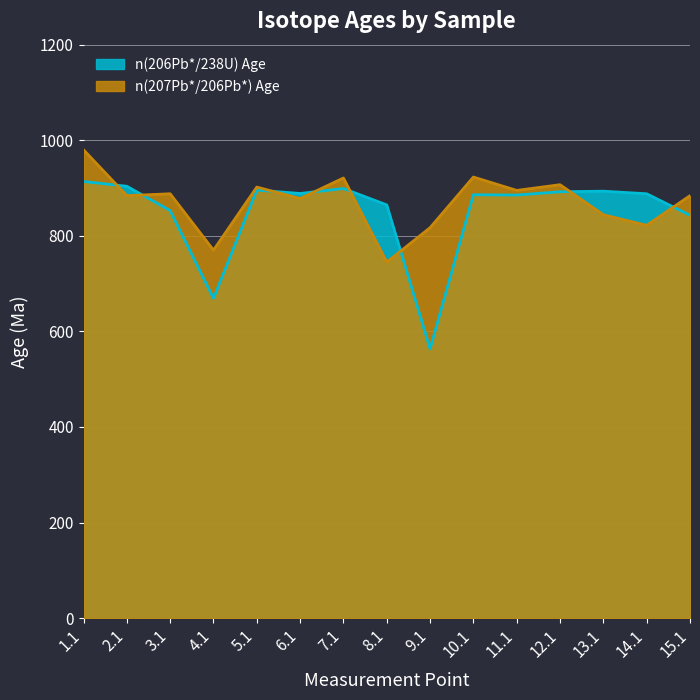

Which series changed the most between 12.1 and 14.1?

n(207Pb*/206Pb*) Age